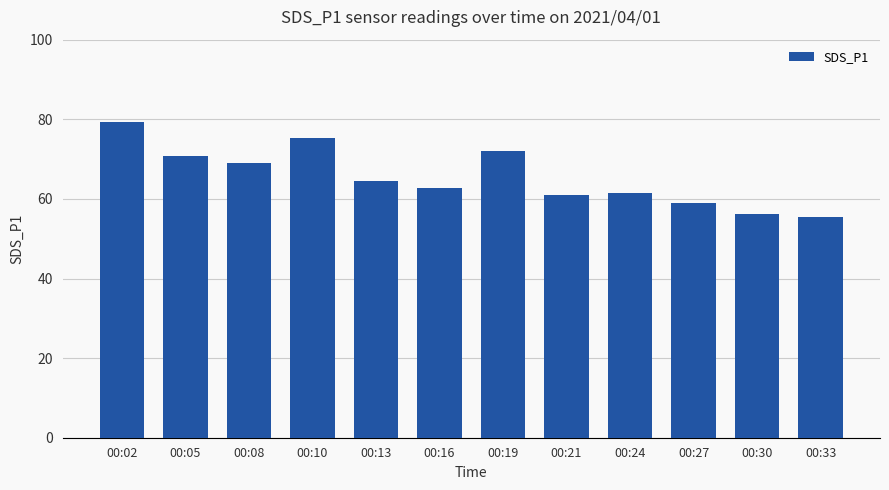

What is the value of the 7th bar from the left?

72.0